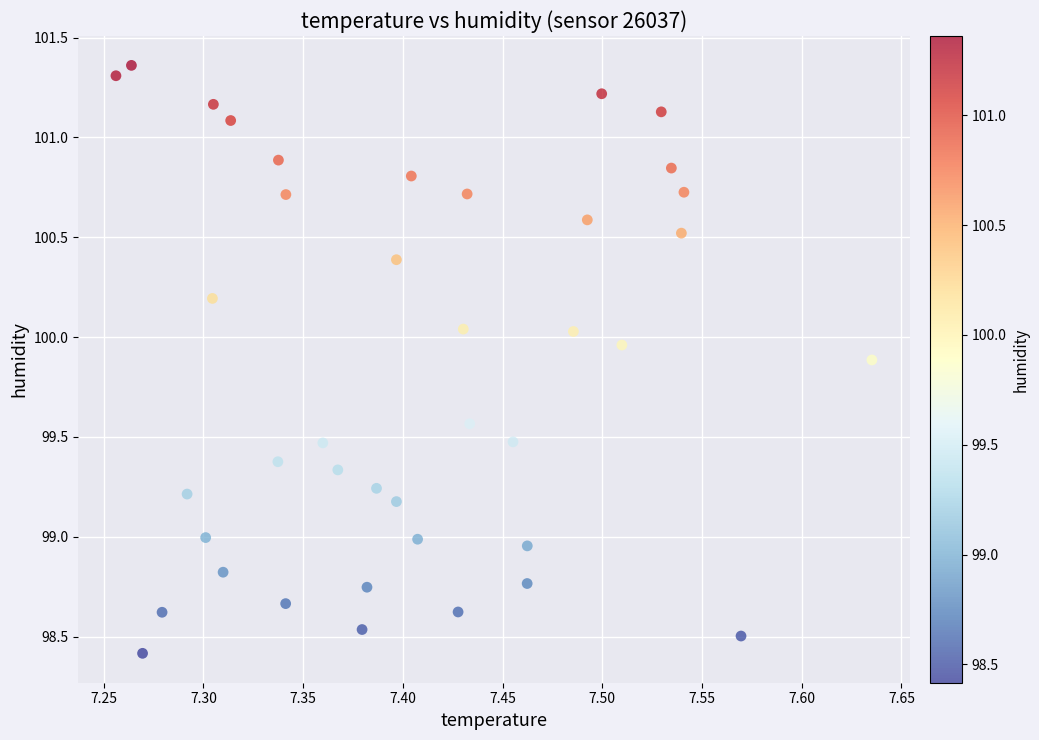

What is the range of Y values (max minus min)?

2.9